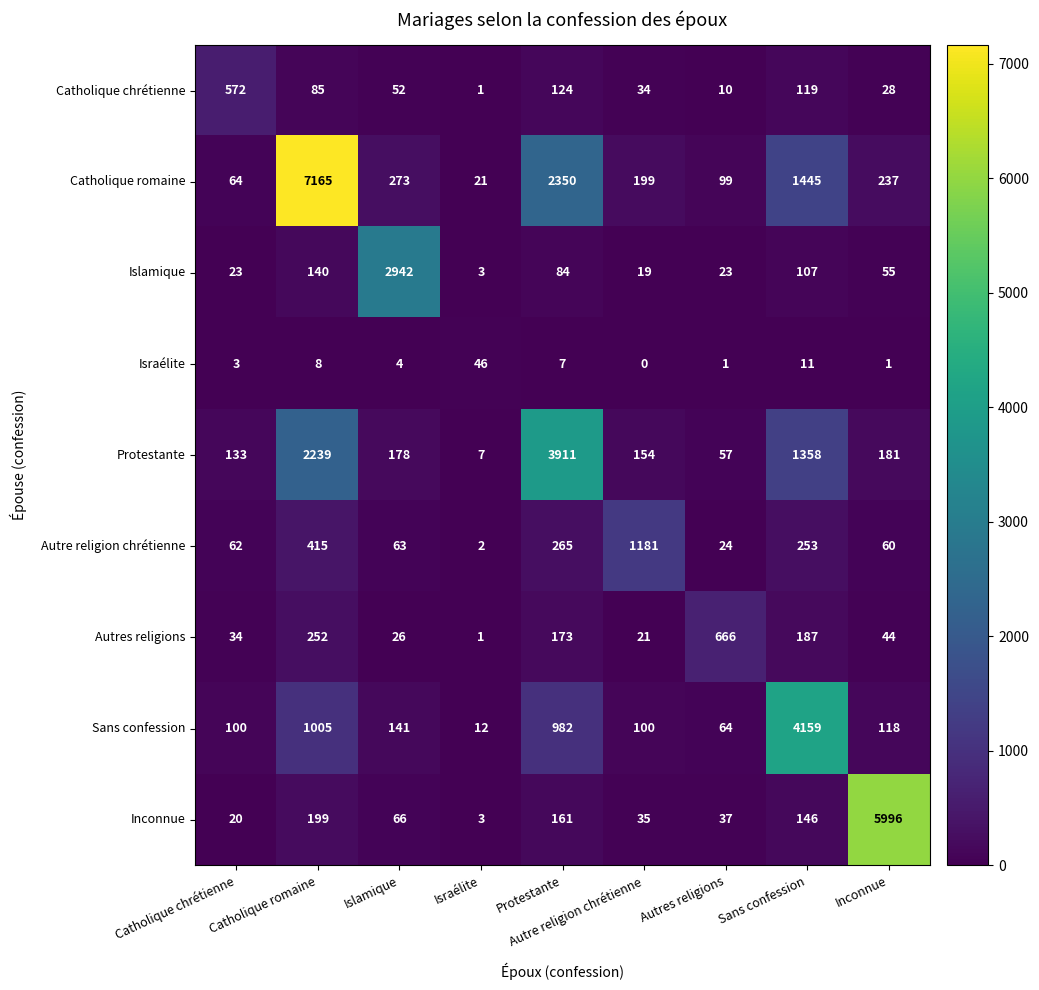

The Autres religions series shows 82 at Protestante. True or false?

False